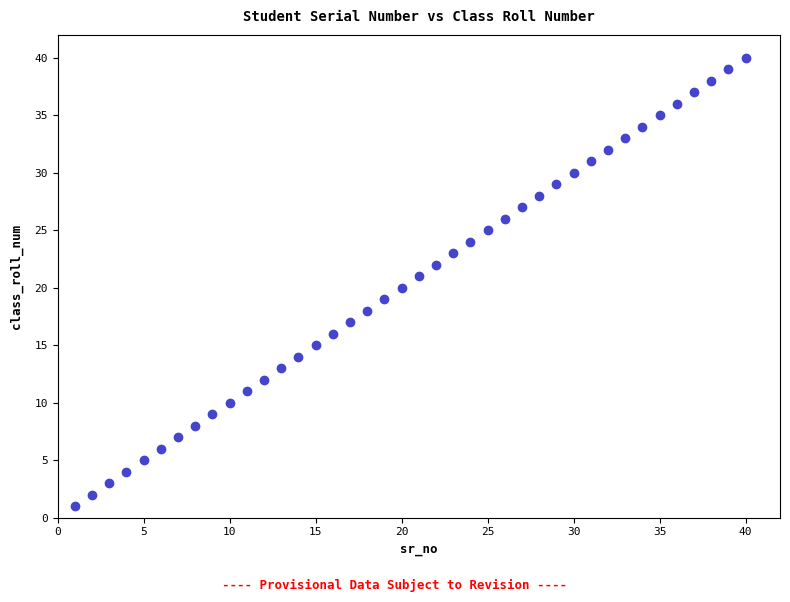

What is the range of X values (max minus min)?

39